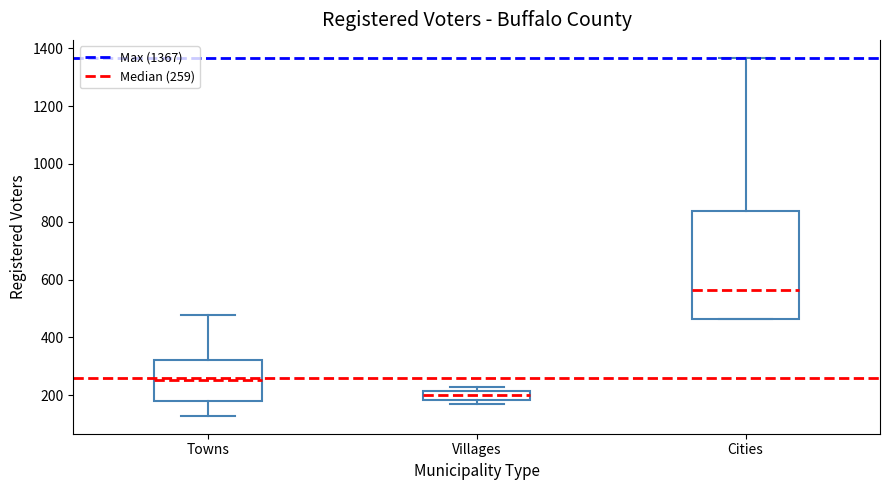

Comparing the boxes themselves (not the whiskers), which one is the tallest?

Cities